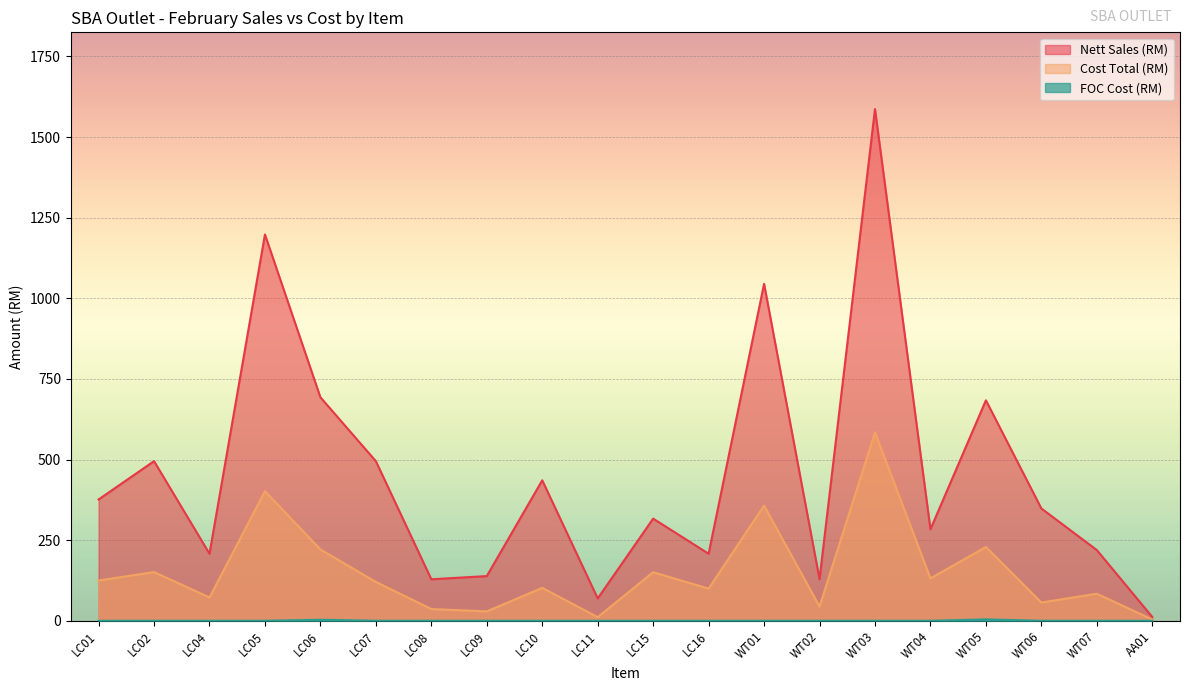

Does the chart display data point markers on the line(s)?

No